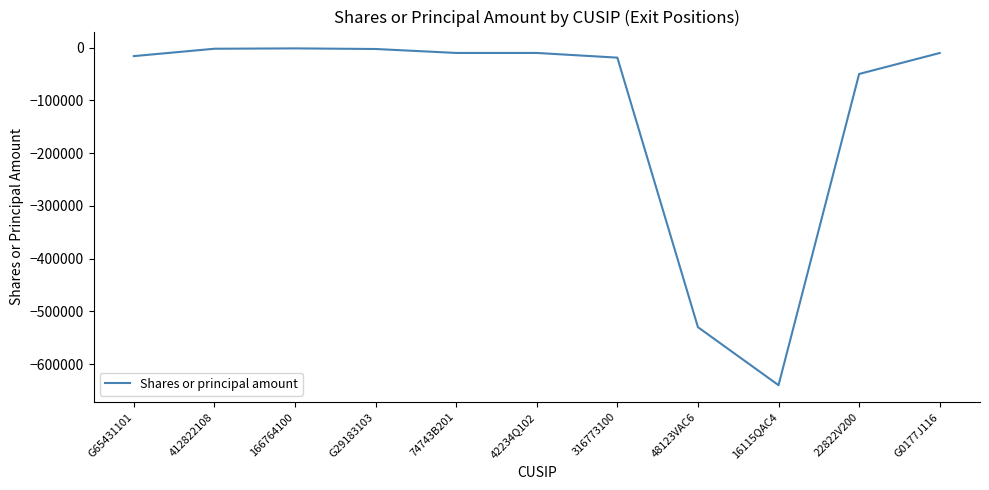

What is the difference between the maximum and minimum values?

638650